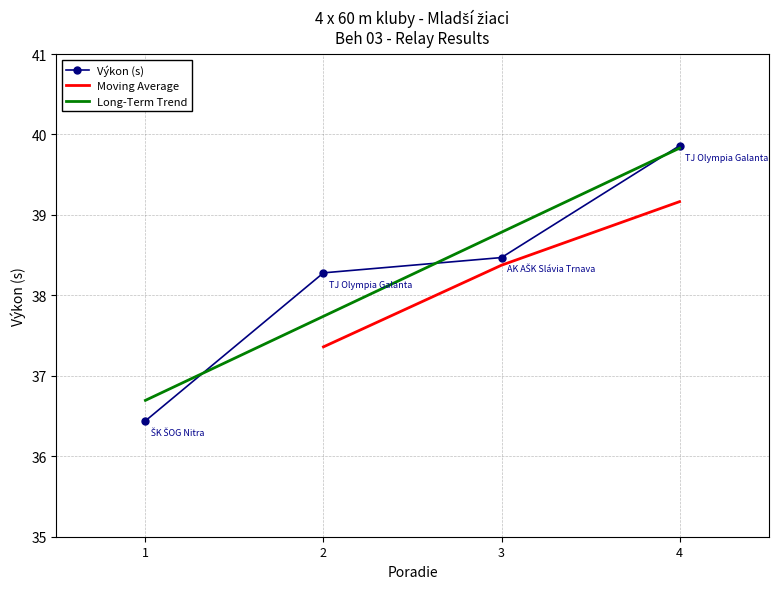

What is the sum of the values at 3 and 4?

78.3